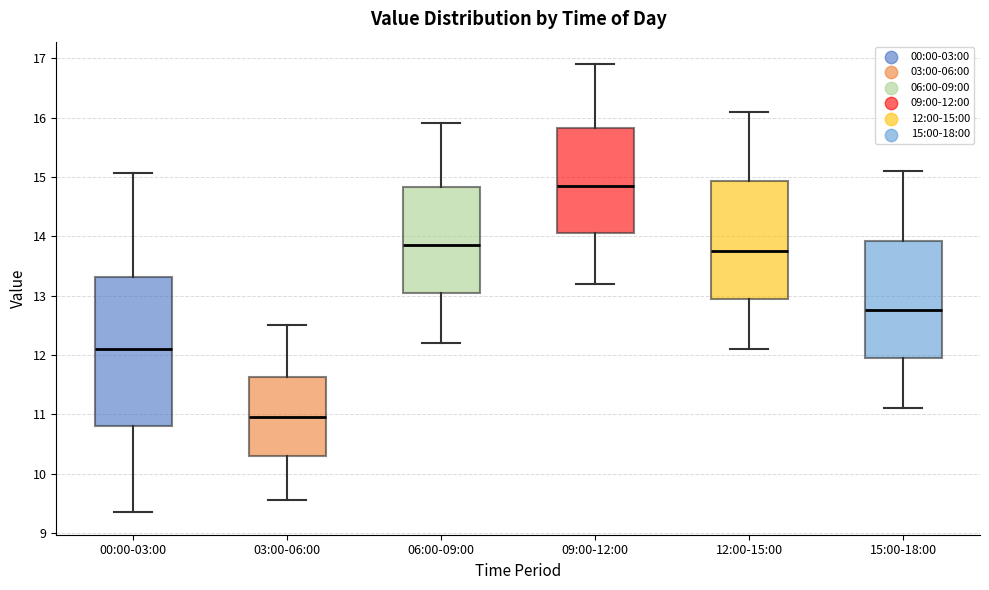

Which box's median line is the lowest?

03:00-06:00